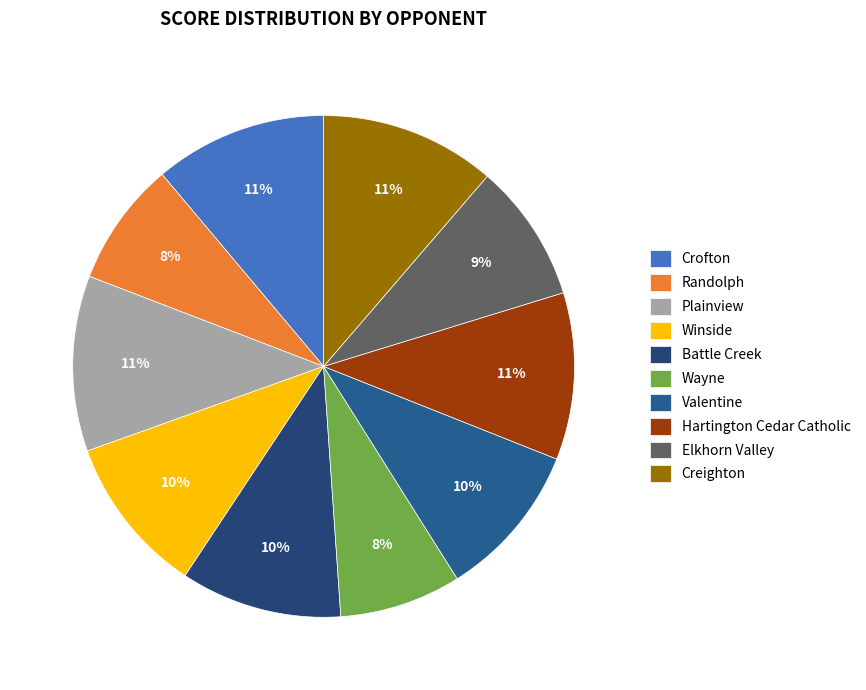

What percentage is NOT represented by Winside?

89.8%